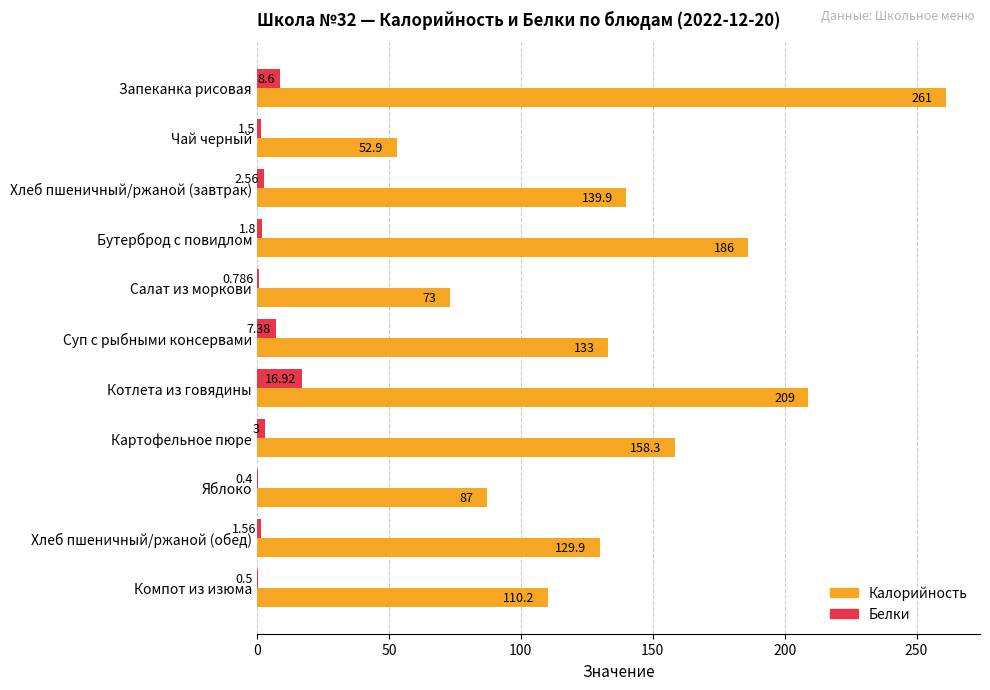

Which series changed the most between Чай черный and Суп с рыбными консервами?

Калорийность